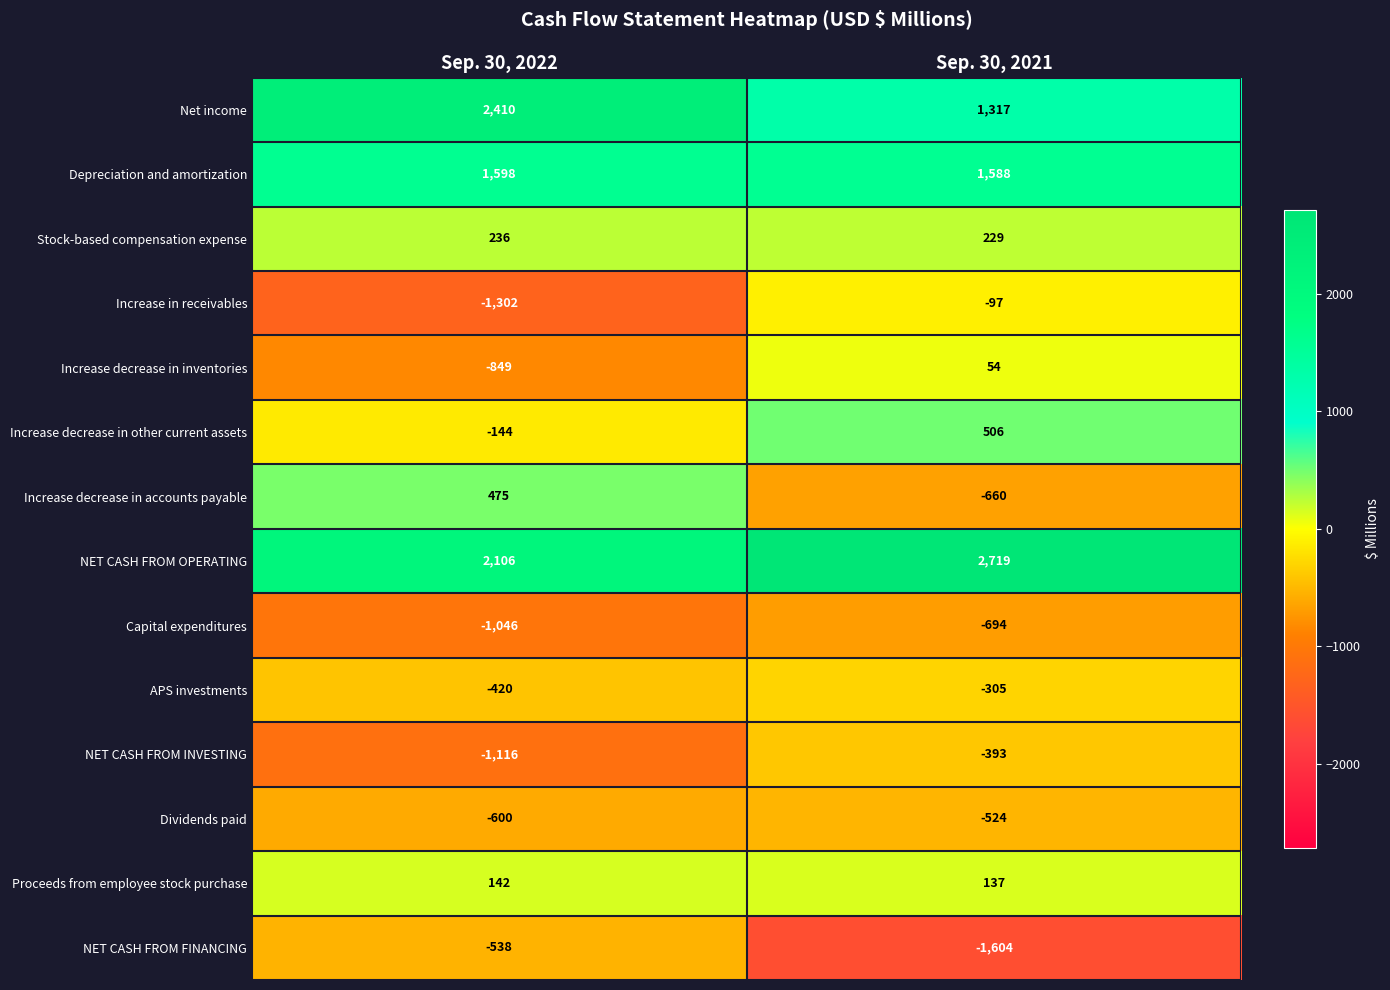

What is the sum of the APS investments values at Sep. 30, 2021 and Sep. 30, 2022?

-725